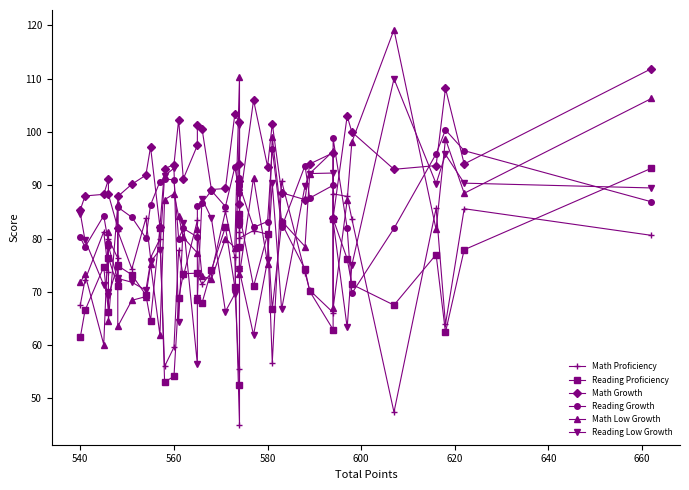

How many lines are shown in the chart?

6